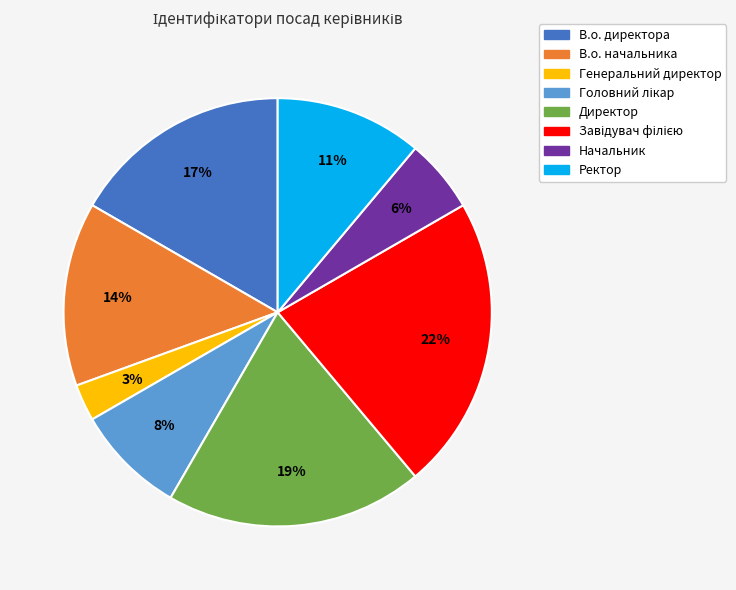

Does any single category account for the majority?

No